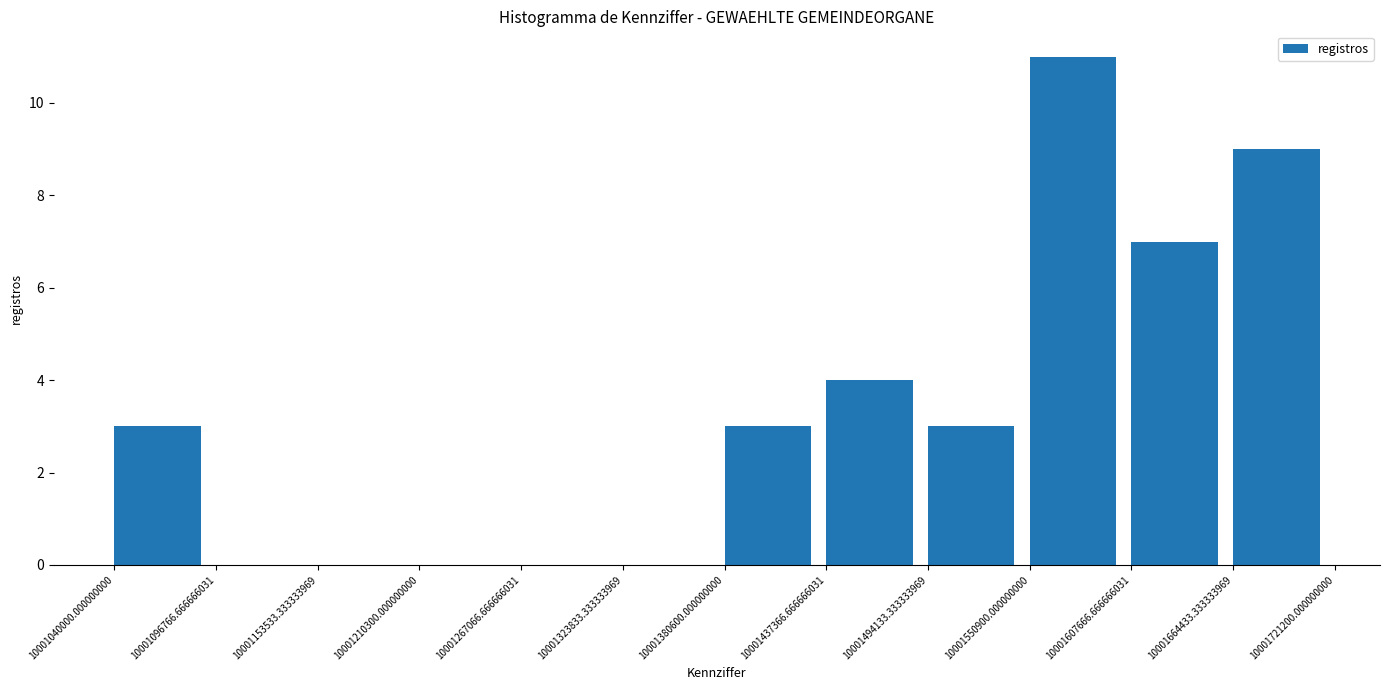

Reading left to right, transcribe this chart: for each bar, give the range it covers on the x-axis and its height. The values are not printed on the chart, so give them approximately, as read against the axis.

10001040000.000000000 to 10001096766.666666031: 3
10001096766.666666031 to 10001153533.333333969: 0
10001153533.333333969 to 10001210300.000000000: 0
10001210300.000000000 to 10001267066.666666031: 0
10001267066.666666031 to 10001323833.333333969: 0
10001323833.333333969 to 10001380600.000000000: 0
10001380600.000000000 to 10001437366.666666031: 3
10001437366.666666031 to 10001494133.333333969: 4
10001494133.333333969 to 10001550900.000000000: 3
10001550900.000000000 to 10001607666.666666031: 11
10001607666.666666031 to 10001664433.333333969: 7
10001664433.333333969 to 10001721200.000000000: 9